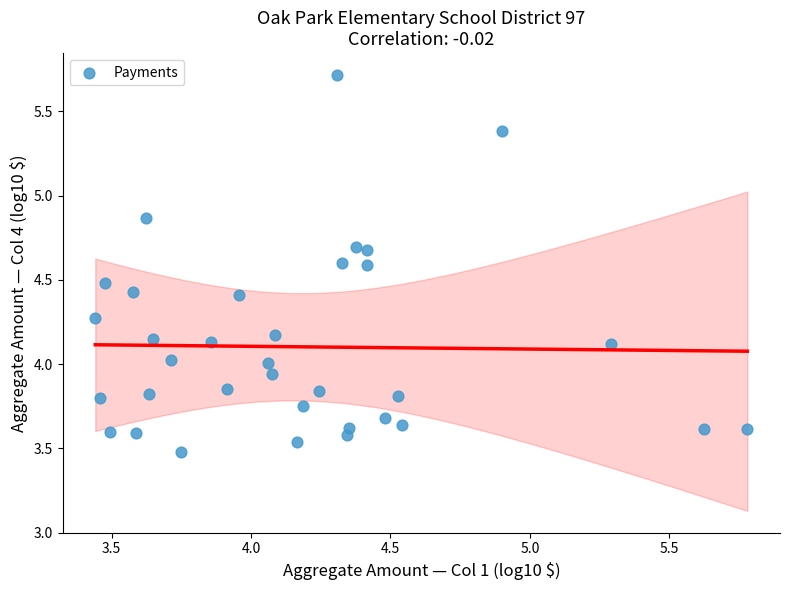

What is the range of X values (max minus min)?

2.3